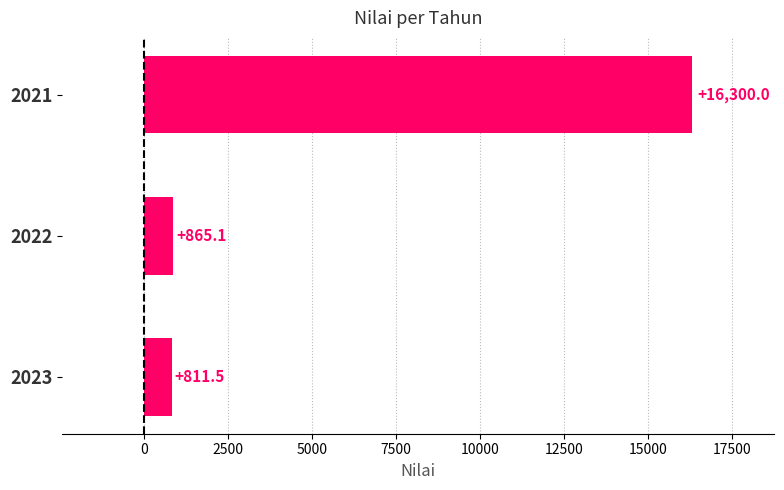

Reading top to bottom, transcribe all the data shown in this chart.

2021=16300.0	2022=865.1	2023=811.5